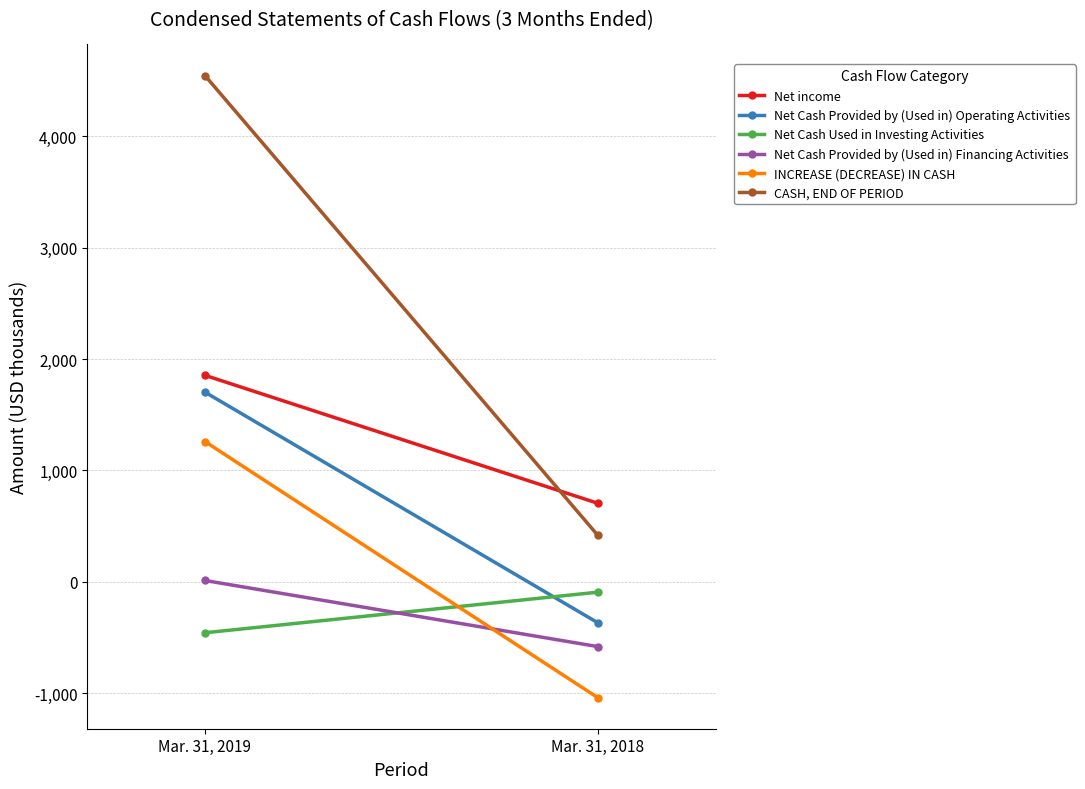

What is the sum of the Net Cash Provided by (Used in) Financing Activities values at Mar. 31, 2018 and Mar. 31, 2019?

-567